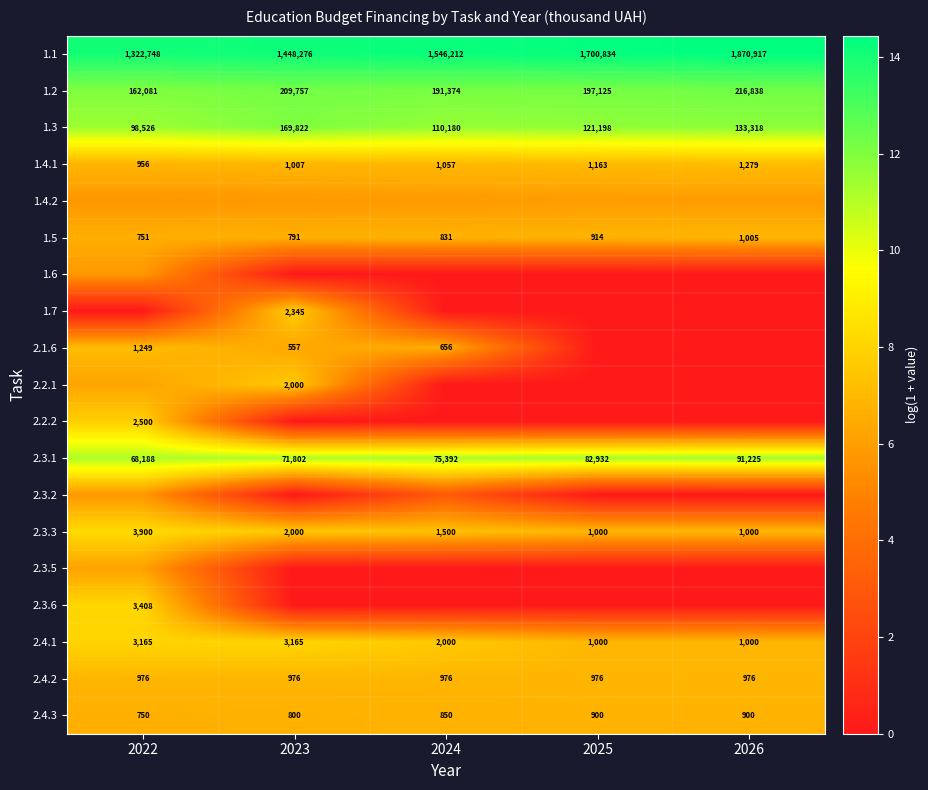

Between 2022 and 2024, which is larger?

2024